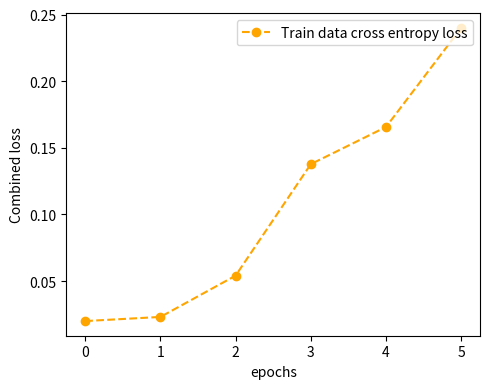

Which label corresponds to the largest value in the chart?

5